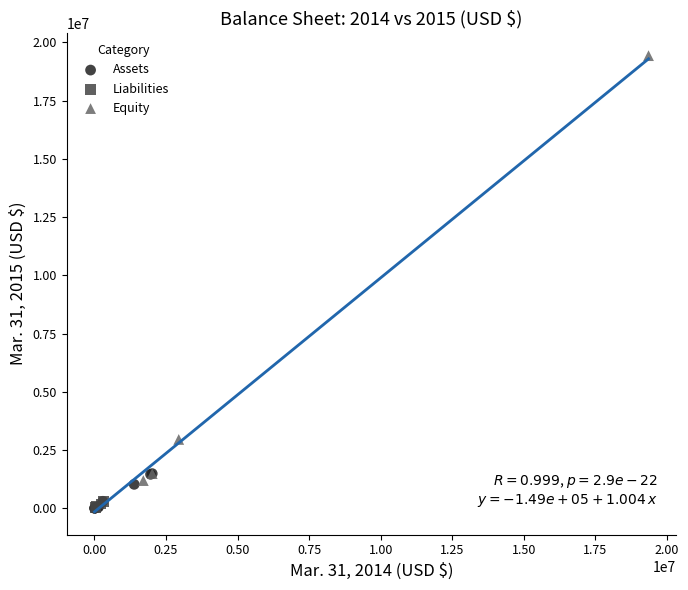

Which series has the largest Y range (max minus min)?

Equity